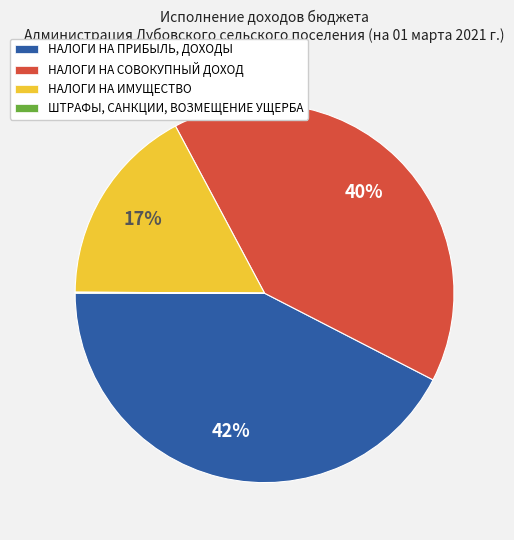

To the nearest percent, what is the combined percentage of НАЛОГИ НА ПРИБЫЛЬ, ДОХОДЫ and НАЛОГИ НА ИМУЩЕСТВО?

60%